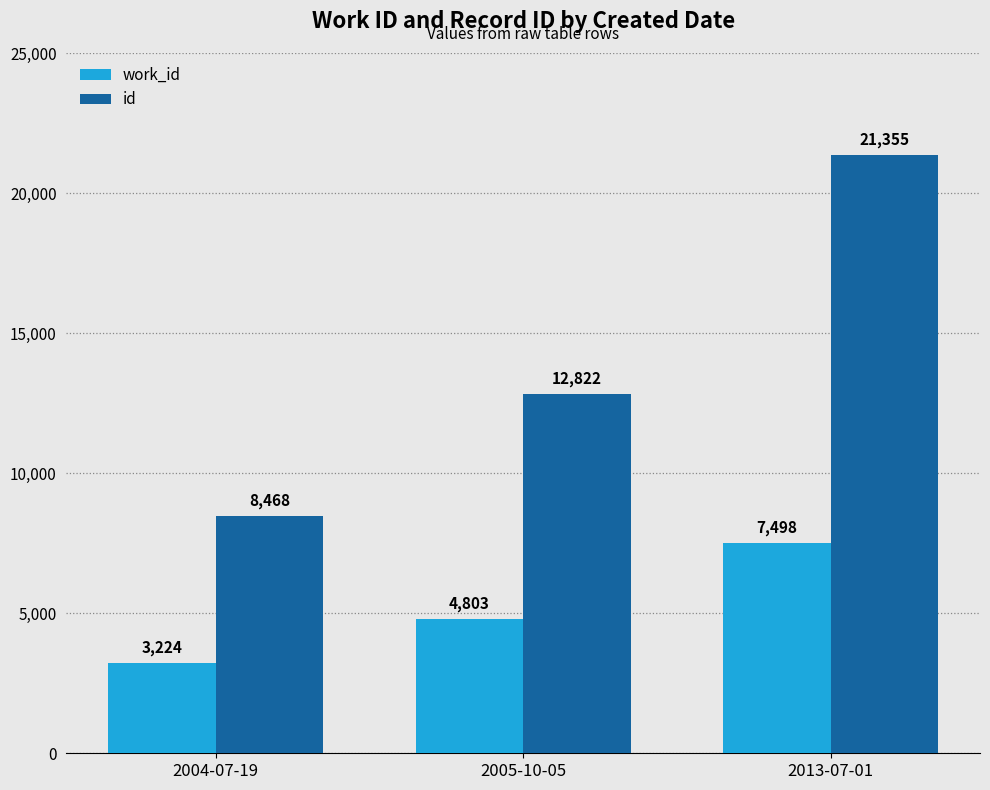

What is the difference between the highest and lowest values at 2013-07-01?

13857